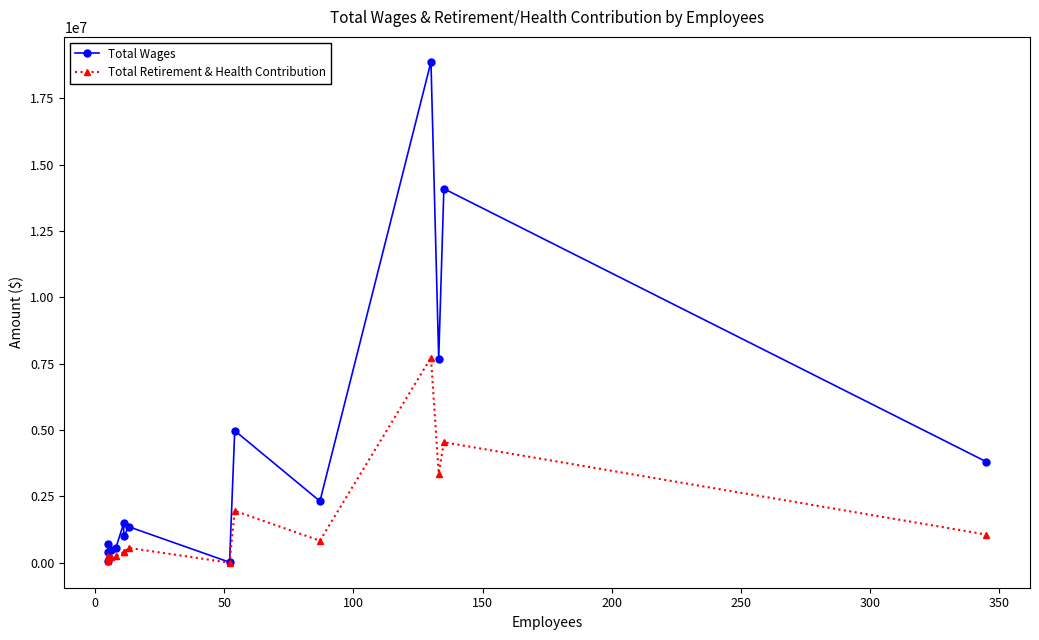

What is the difference between the maximum and minimum values in the Total Retirement & Health Contribution series?

7727958